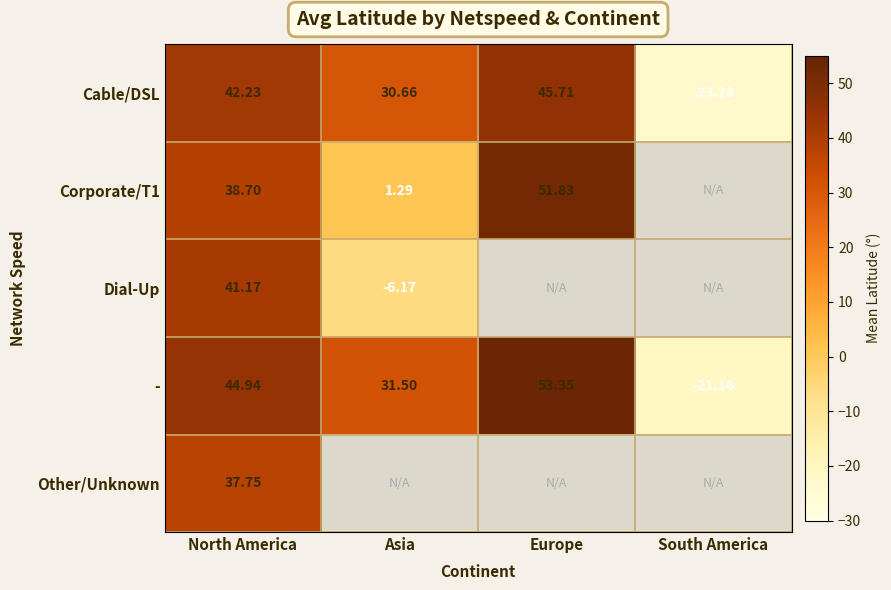

At how many categories does at least one series exceed 39?

2